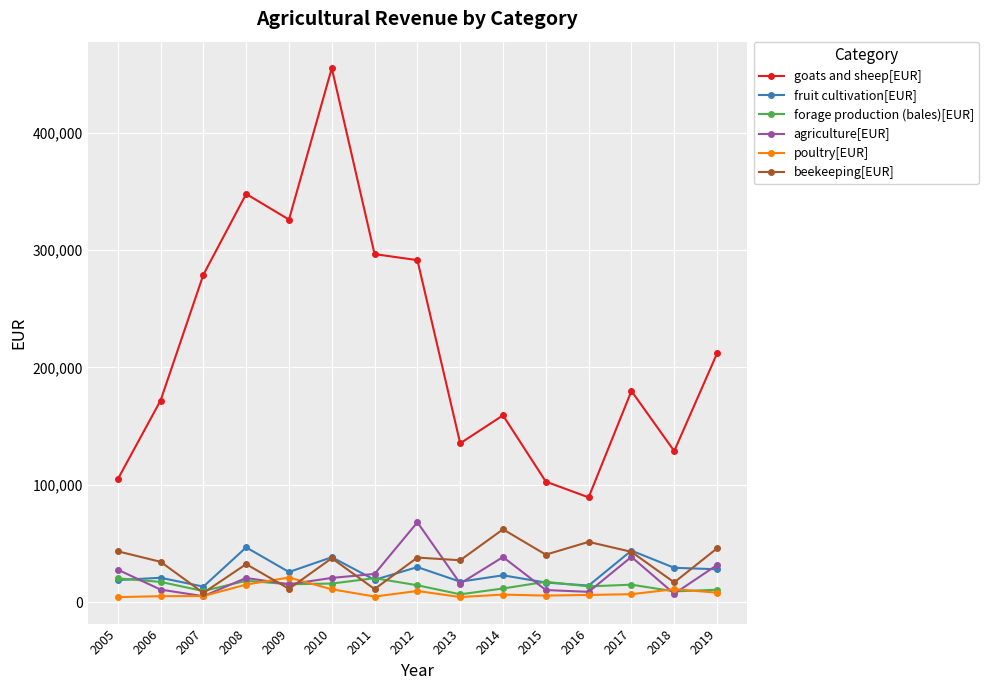

What is the approximate value of beekeeping[EUR] at 2017?

42903.1